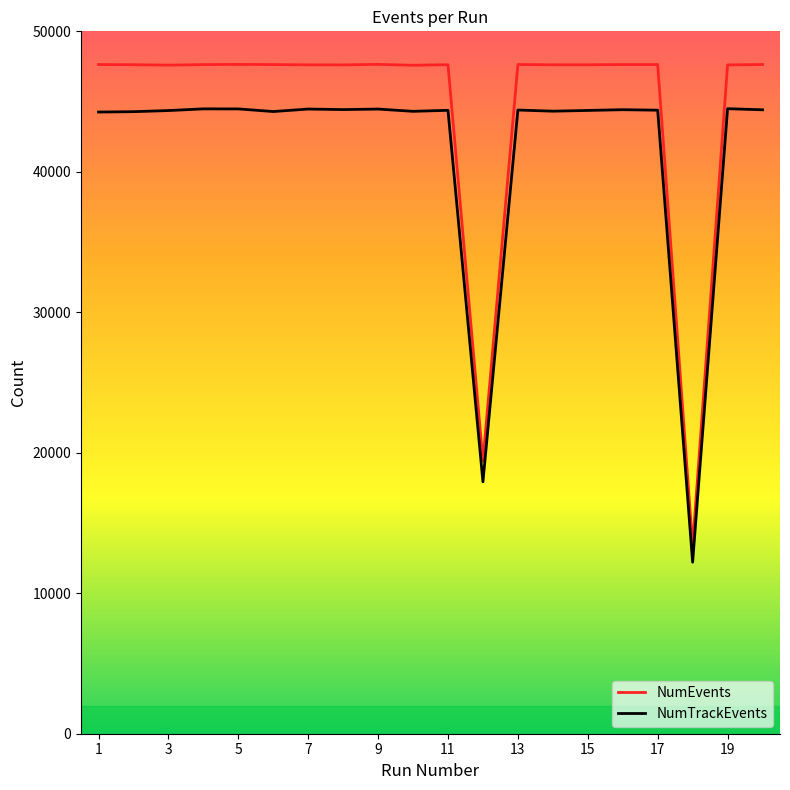

True or false: NumEvents and NumTrackEvents intersect in this chart.

False